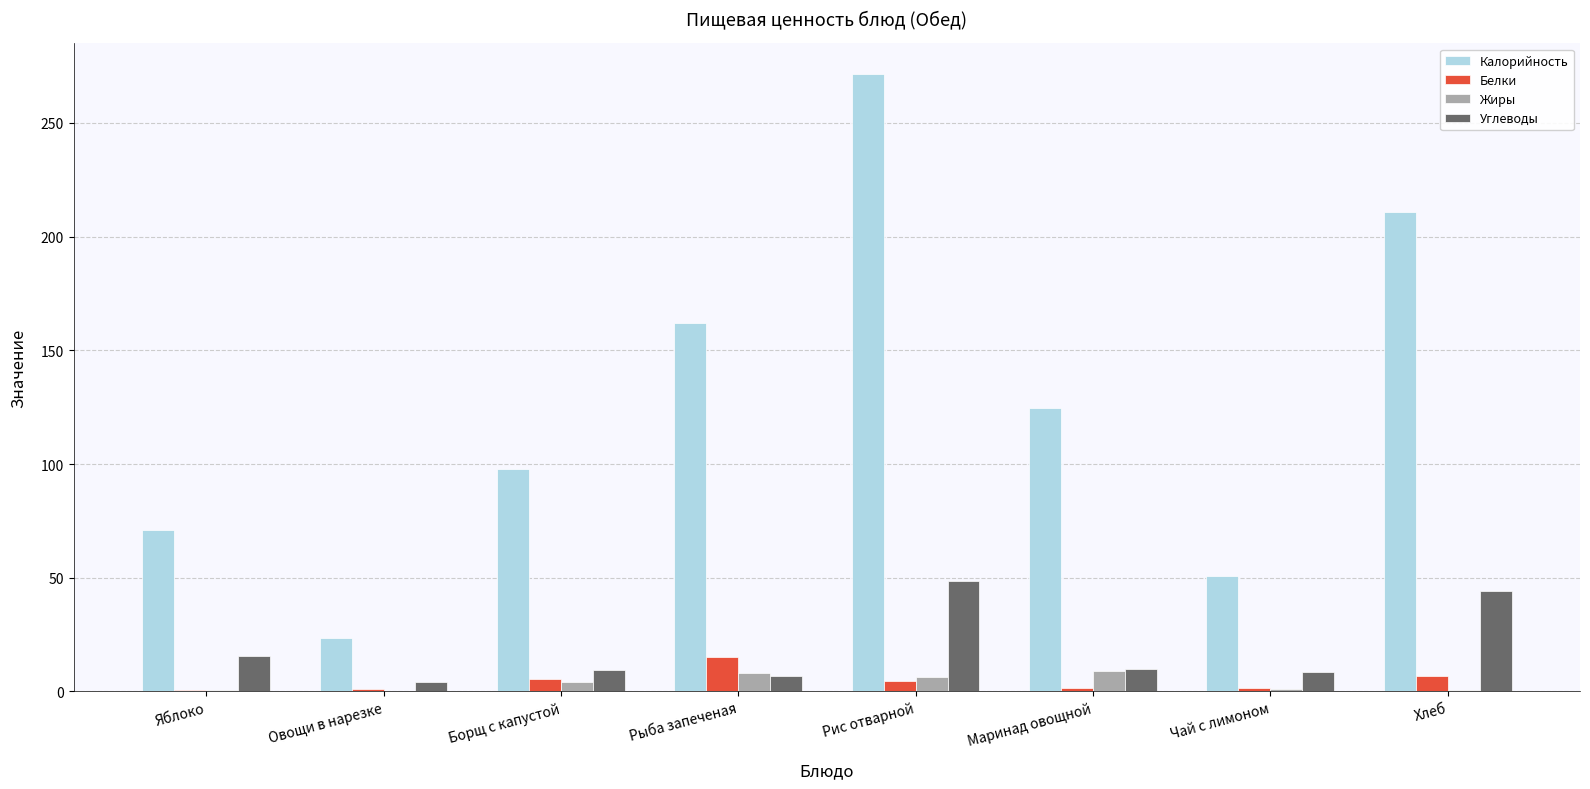

How many values in the Углеводы series exceed 9?

5